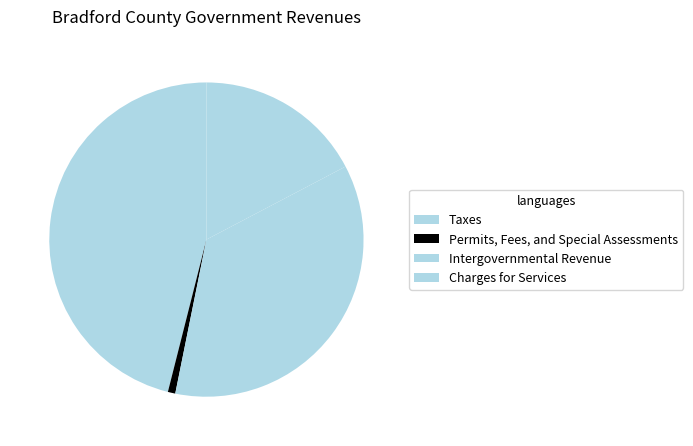

Count the number of slices in the pie.

4